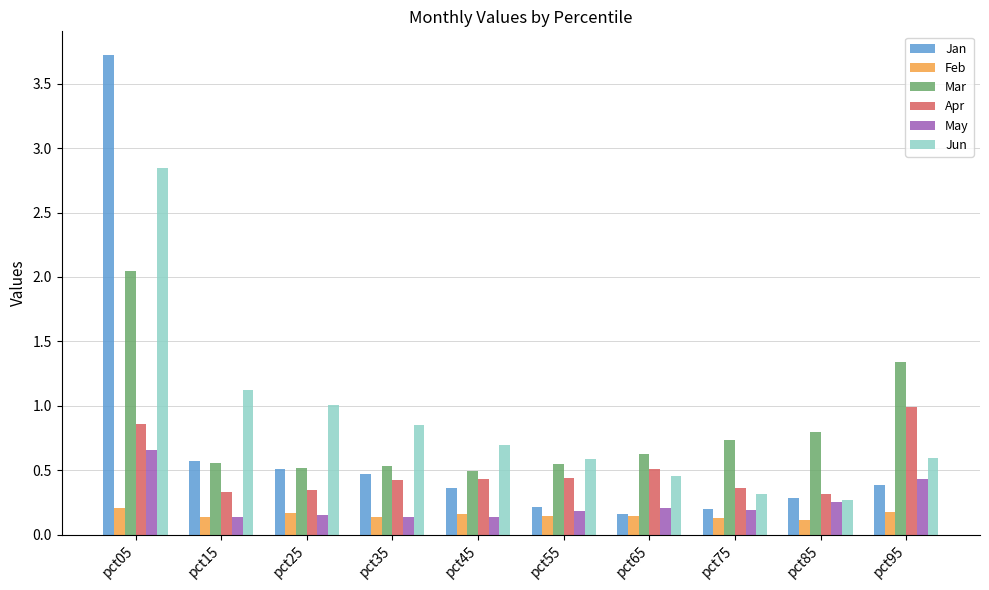

Which label corresponds to the largest value in the chart?

pct05